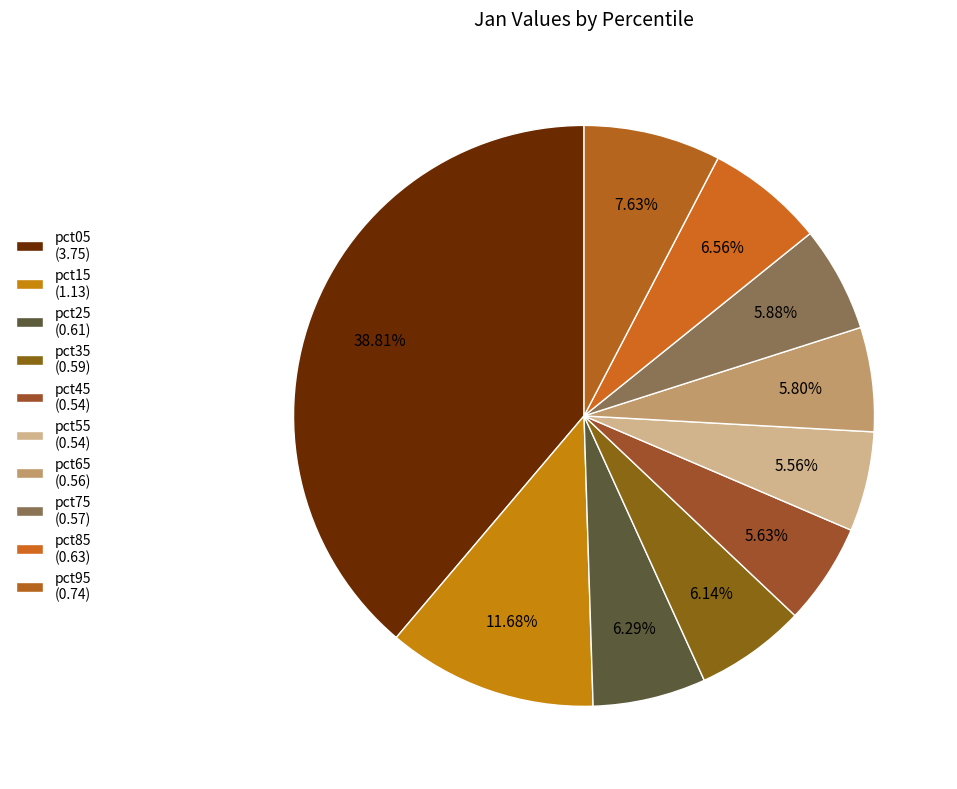

Does any single category account for the majority?

No